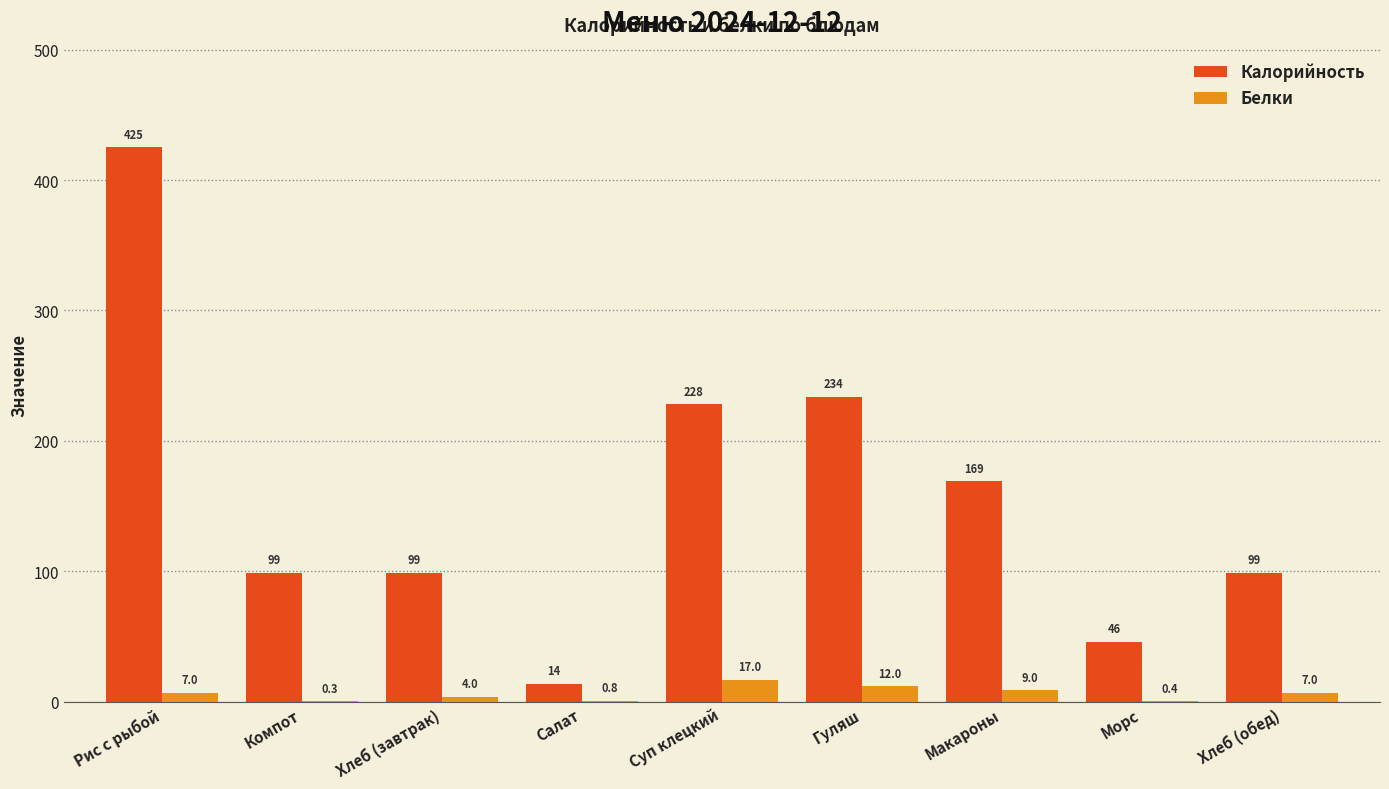

What is the difference between the Калорийность values at Компот and Хлеб (обед)?

0.2